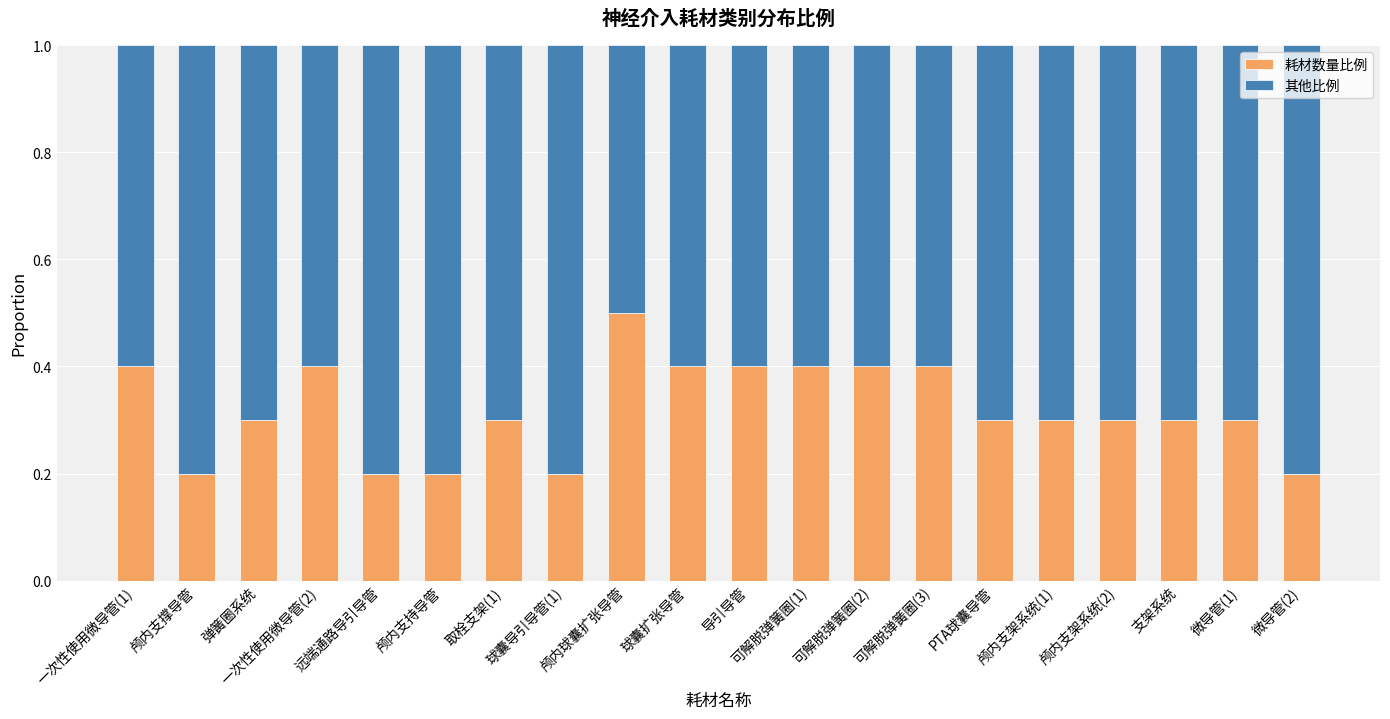

What are all the series names shown in the legend?

耗材数量比例, 其他比例